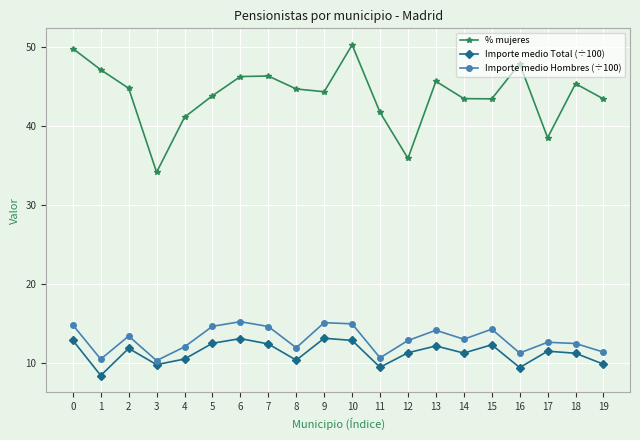

The % mujeres series shows 75.0 at 6. True or false?

False